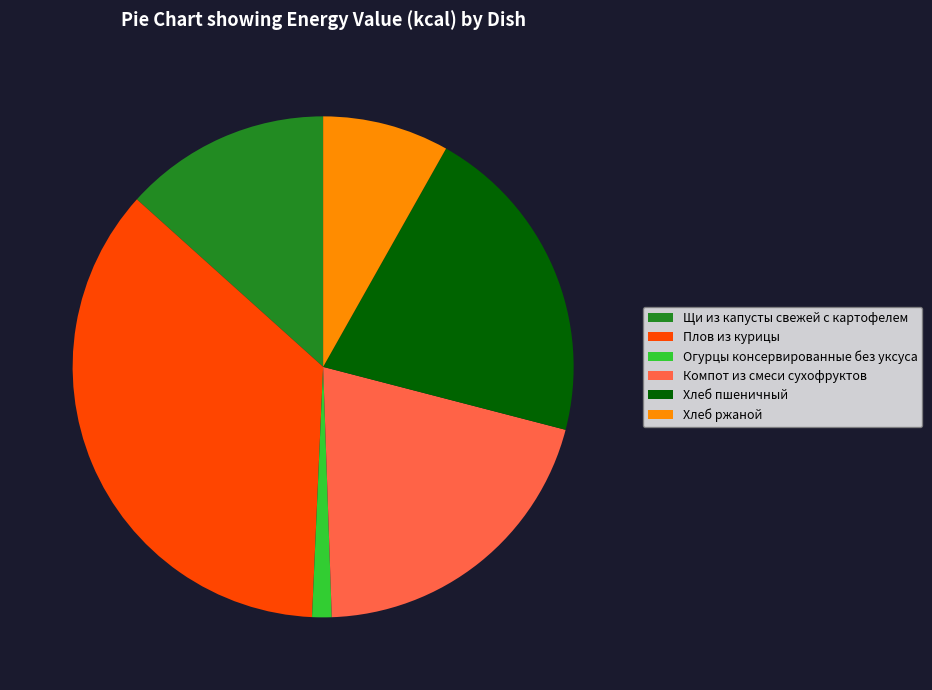

Do Хлеб пшеничный and Компот из смеси сухофруктов together represent more than half of the pie?

No